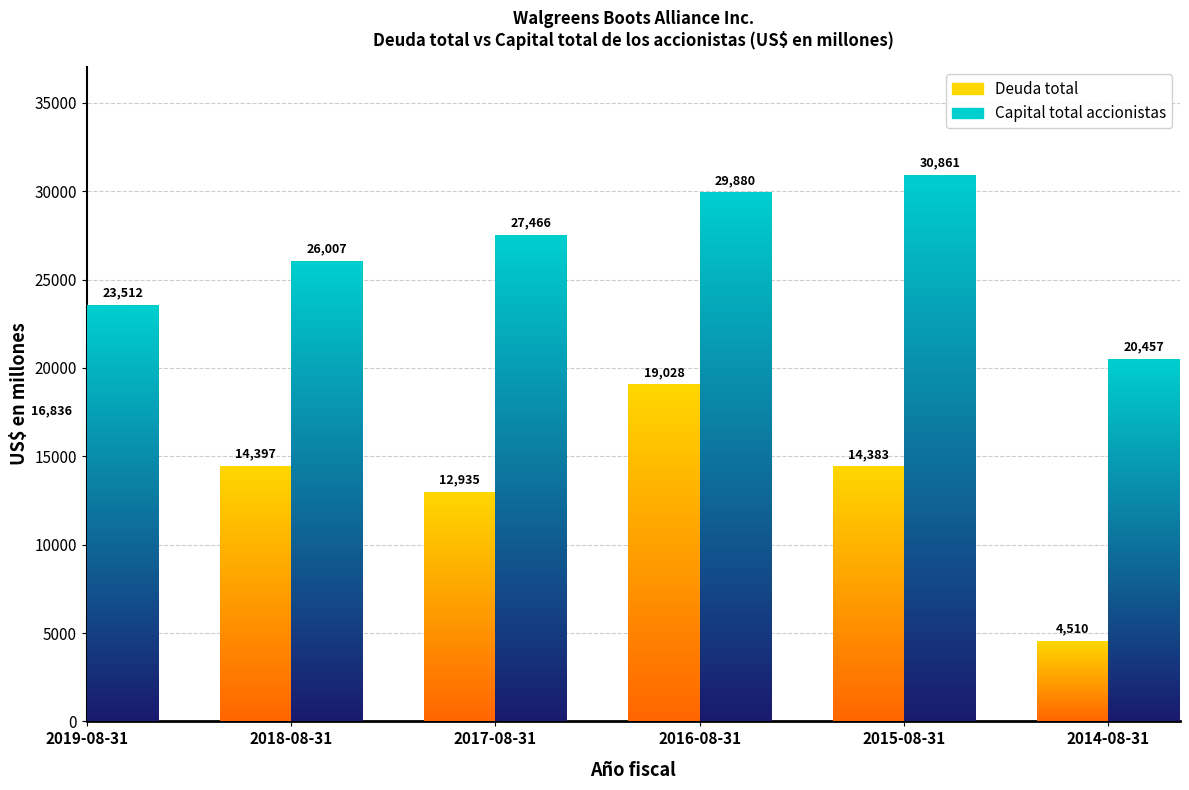

What is the maximum value for Deuda total?

19028